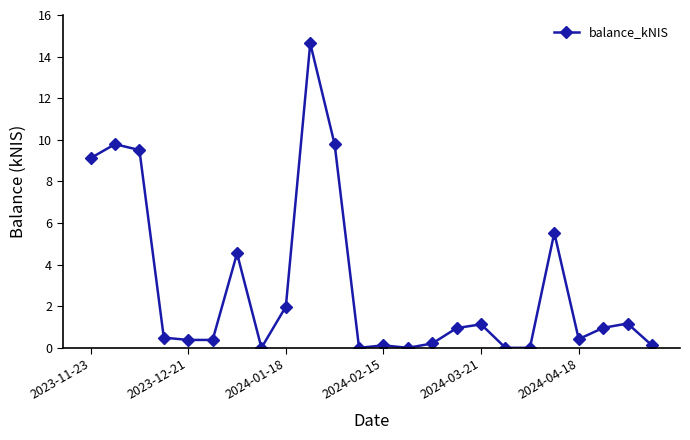

How many data points does each series have?

24